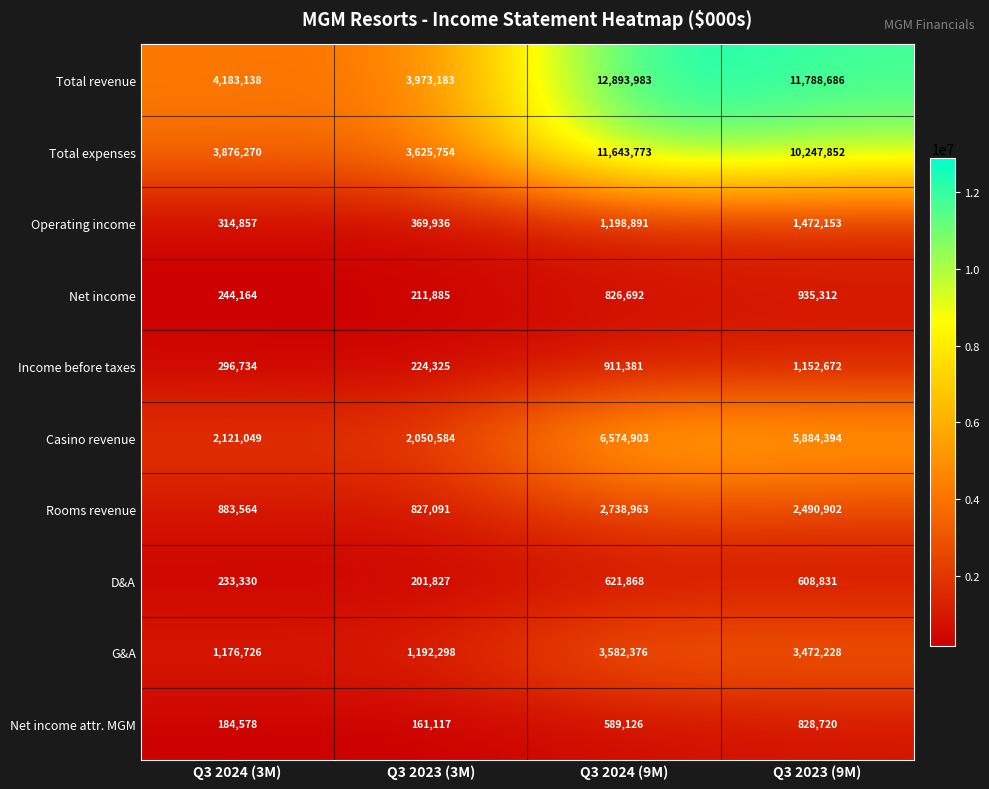

At which label is Total revenue closest to 8433583?

Q3 2023 (9M)